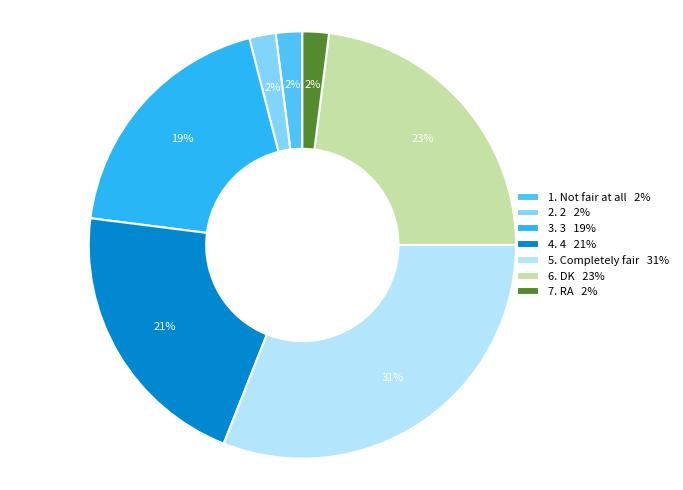

Combined, do 2. 2 2% and 5. Completely fair 31% account for over 50%?

No